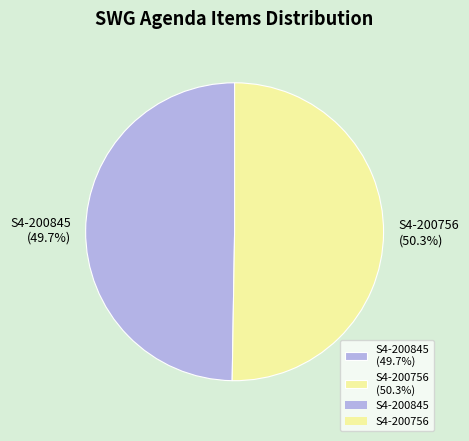

What is the majority slice?

S4-200756